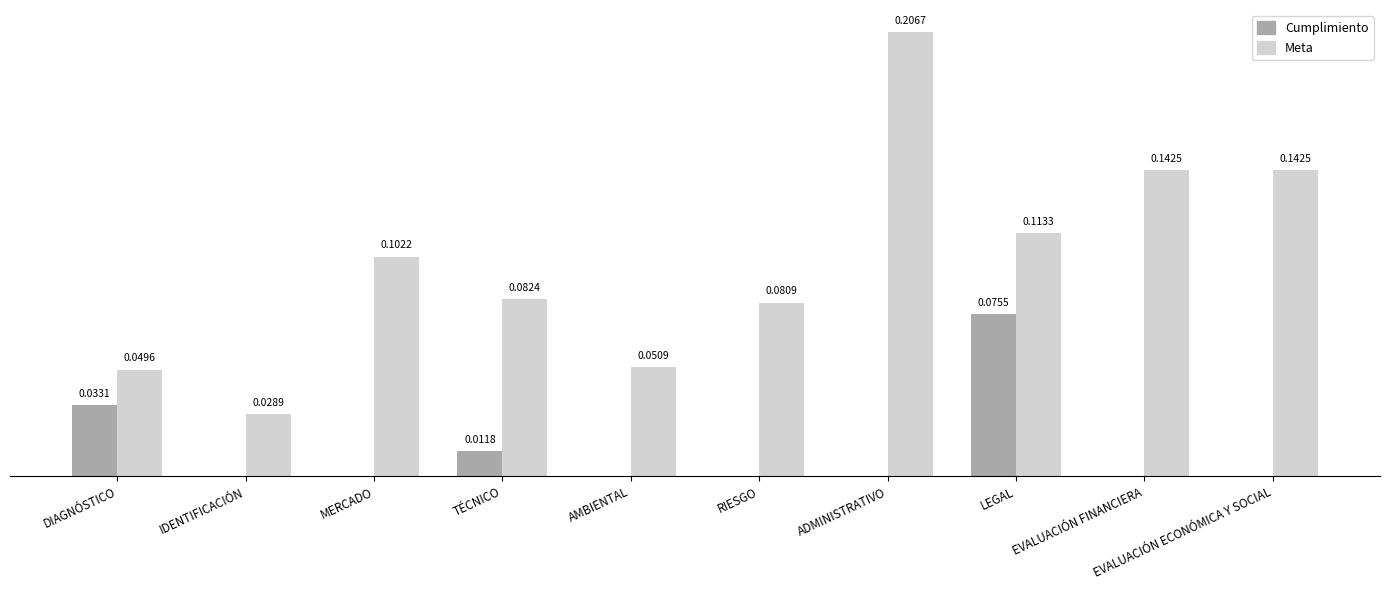

Which category has the highest value in the Meta series?

ADMINISTRATIVO